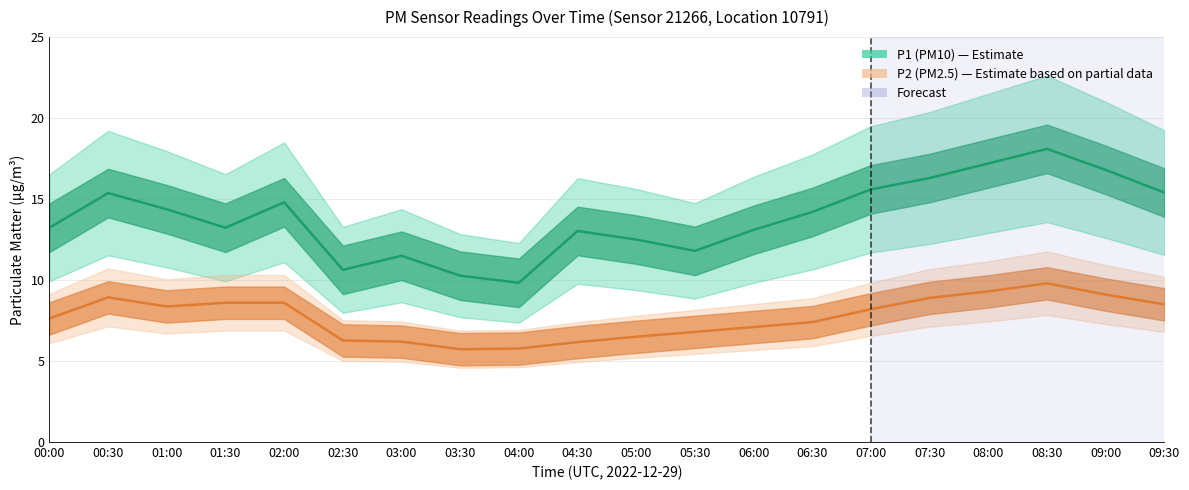

Rank the series at 01:00 from lowest to highest value.

P2 (PM2.5), P1 (PM10)